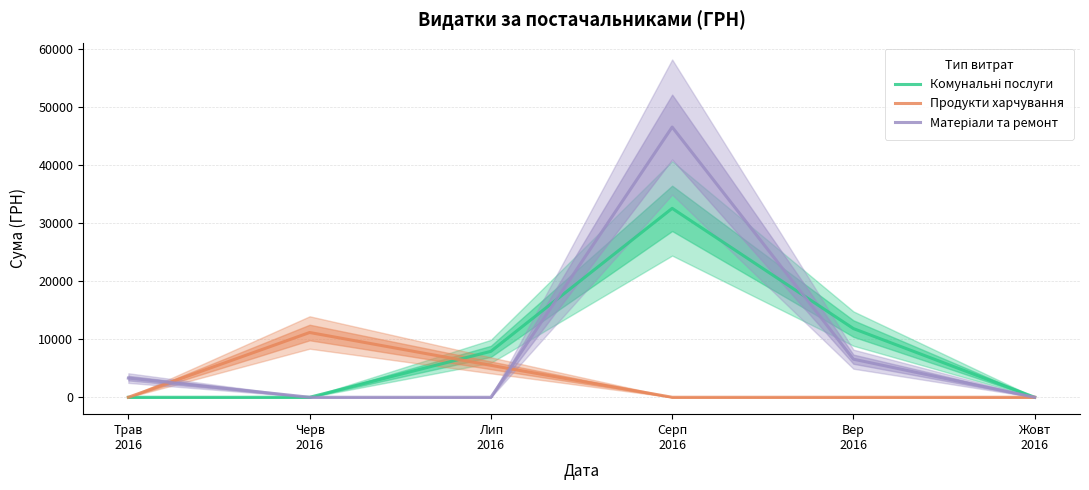

List the series in order of their peak value, highest first.

Матеріали та ремонт, Комунальні послуги, Продукти харчування